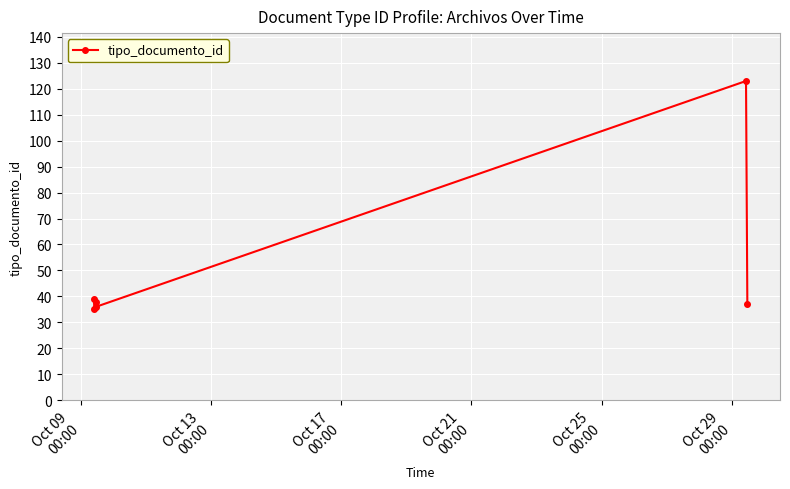

What position from the right is Oct 29
00:00?

1